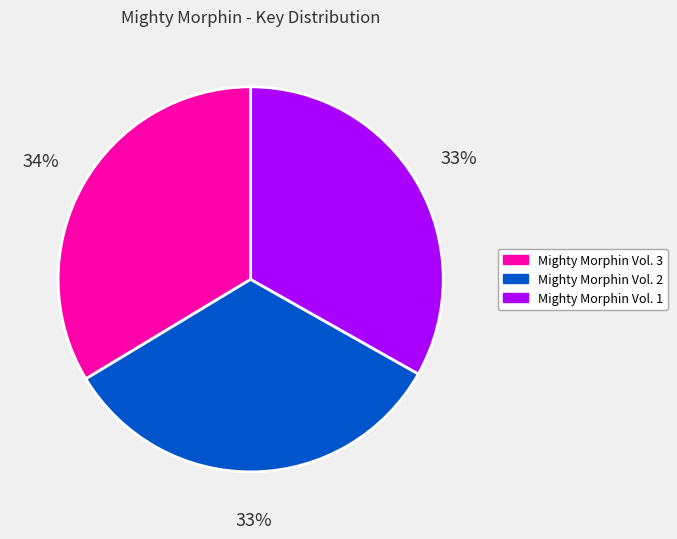

How many slices are in this pie chart?

3